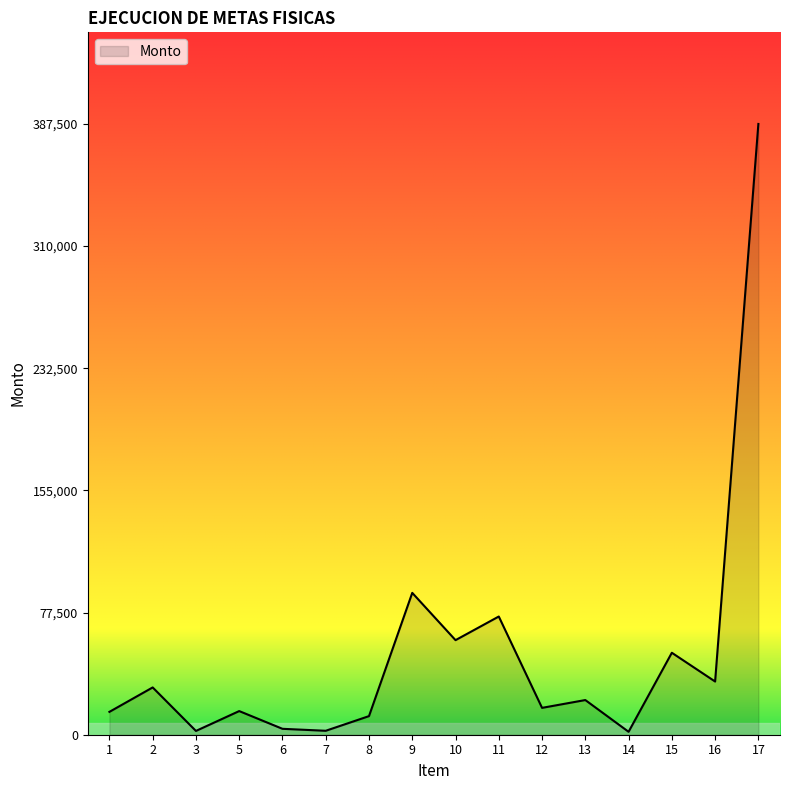

What is the ratio of the value at 1 to the value at 15?

0.3